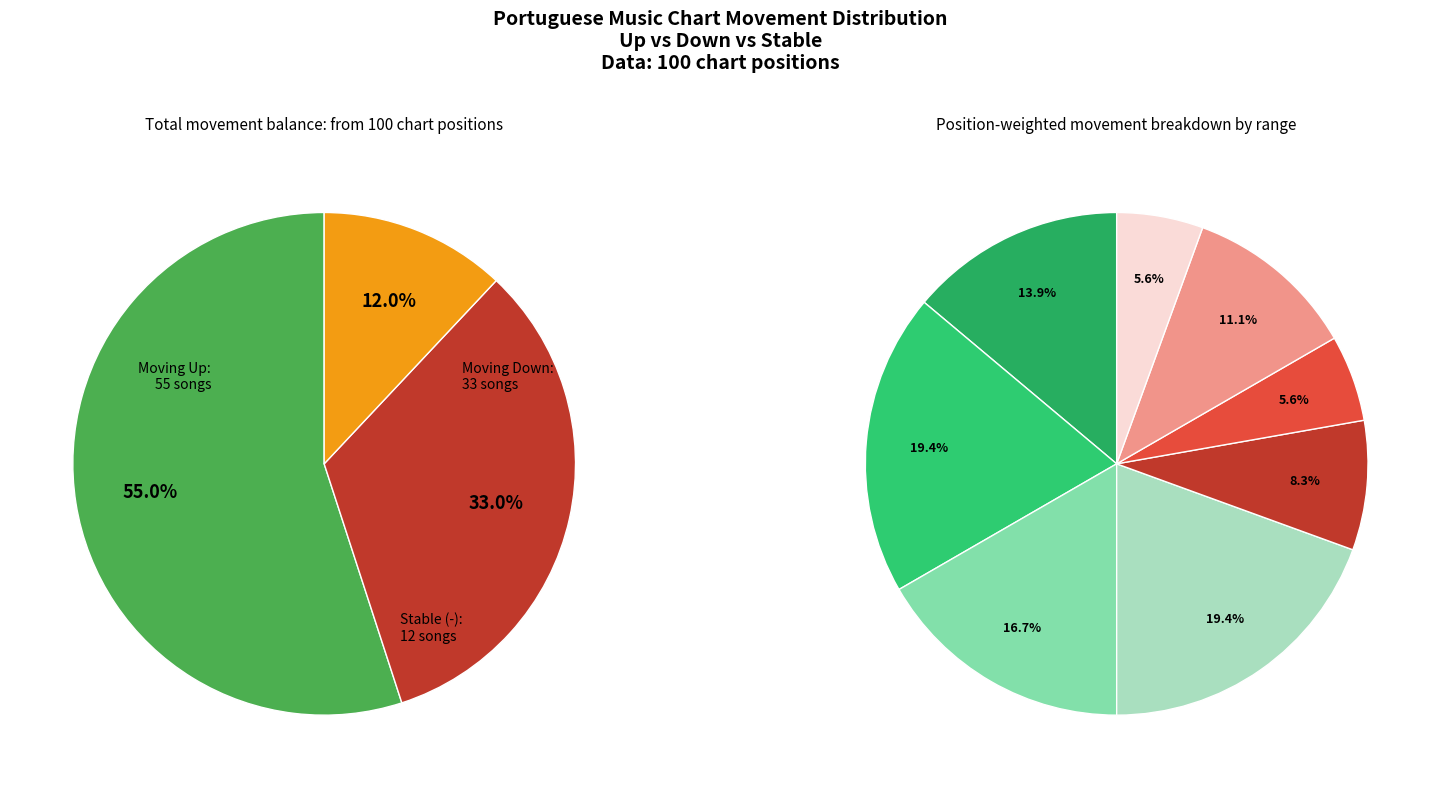

How many slices are in this pie chart?

3